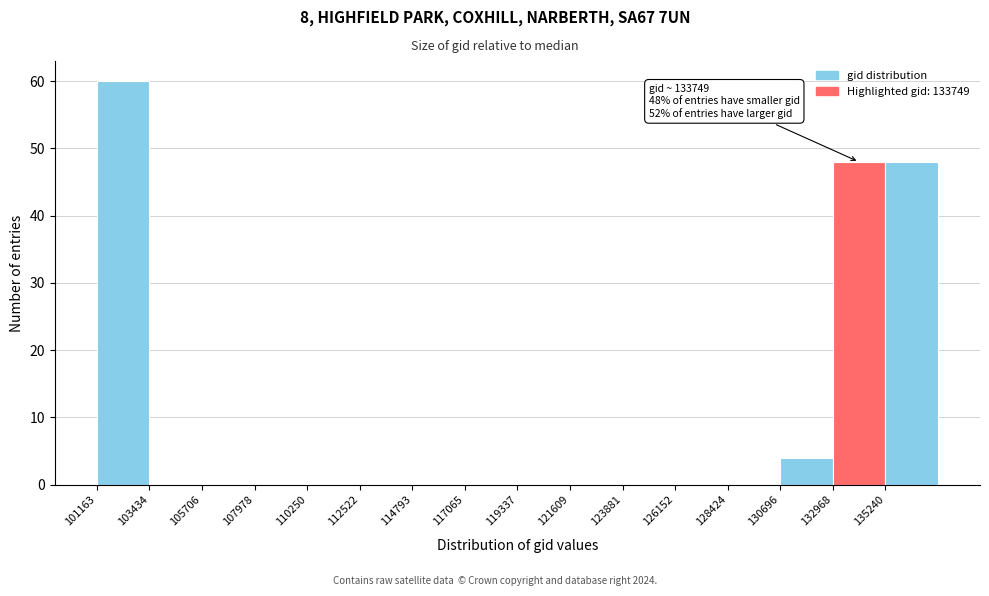

Over which range of the x-axis is the bar tallest?

101000 to 103500